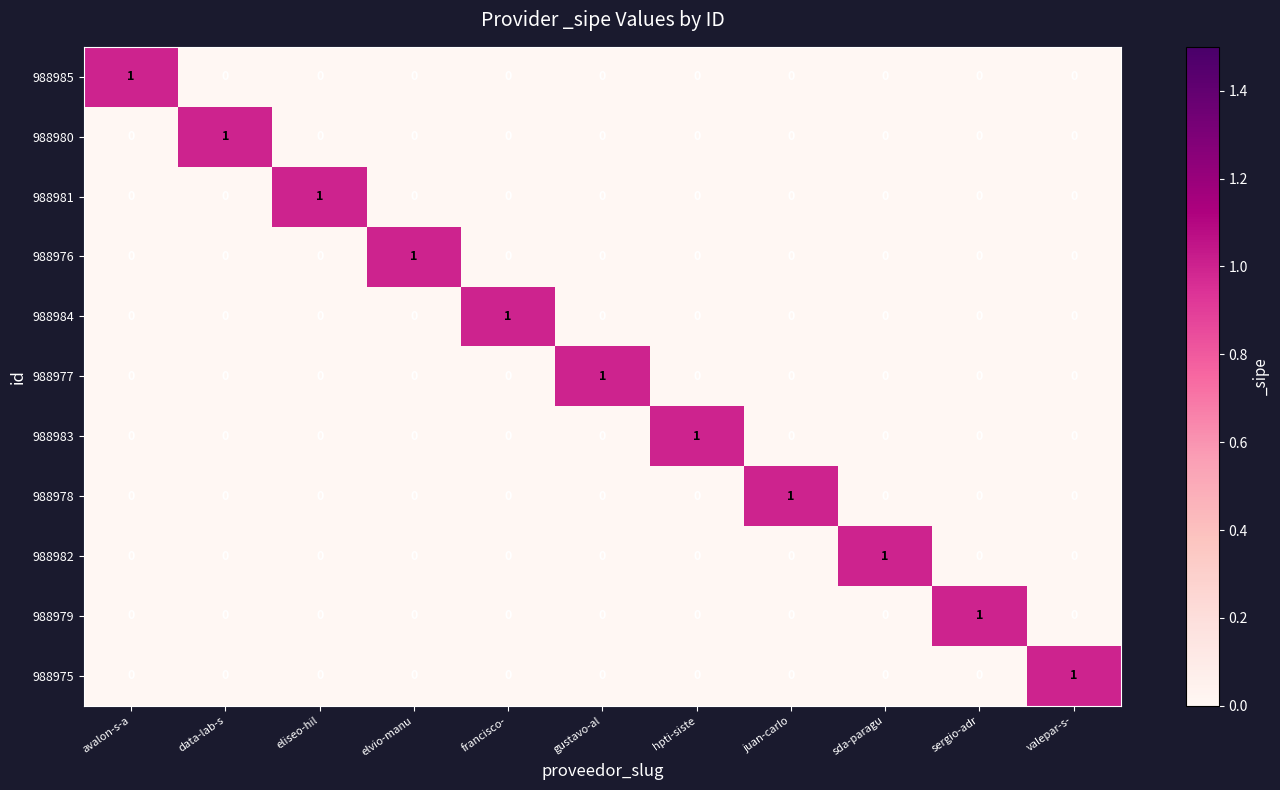

Count the 988976 values in the range 0 to 1.

11